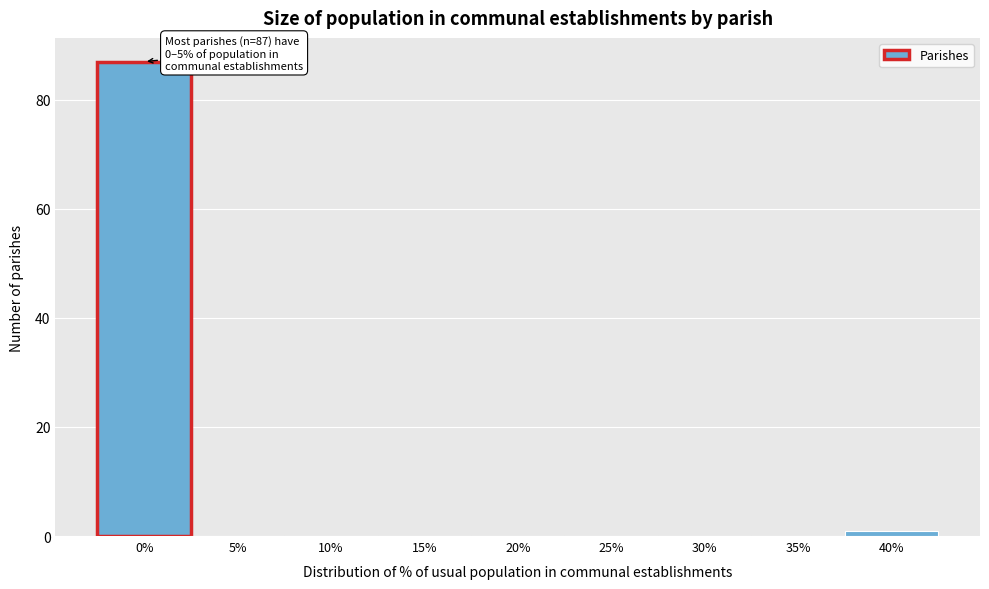

Reading left to right, transcribe all the data shown in this chart.

0%=87	5%=0	10%=0	15%=0	20%=0	25%=0	30%=0	35%=0	40%=1